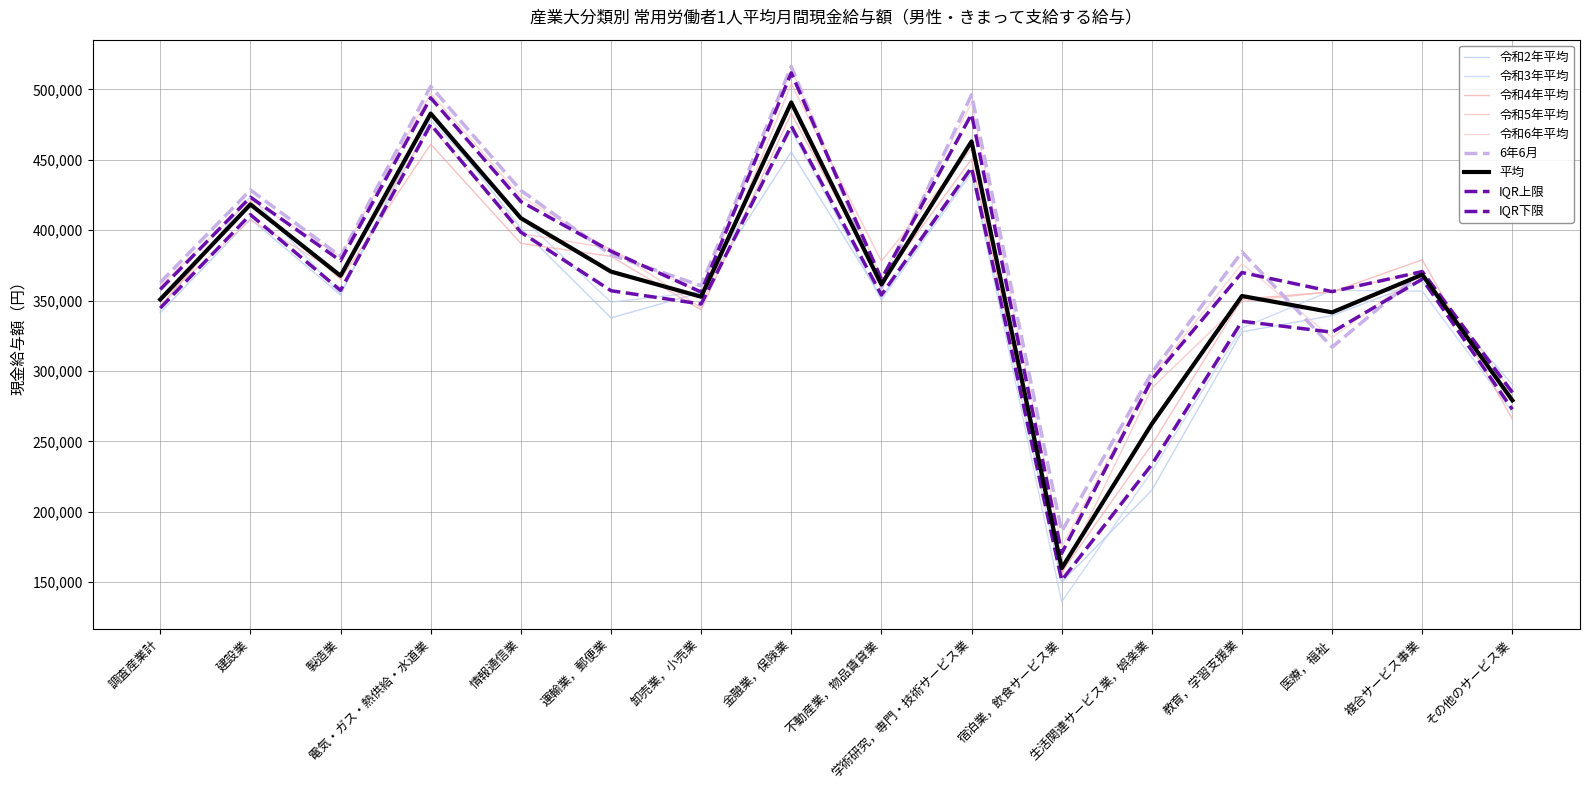

What is the difference between the second highest and minimum values in the 令和6年平均 series?

322433.0